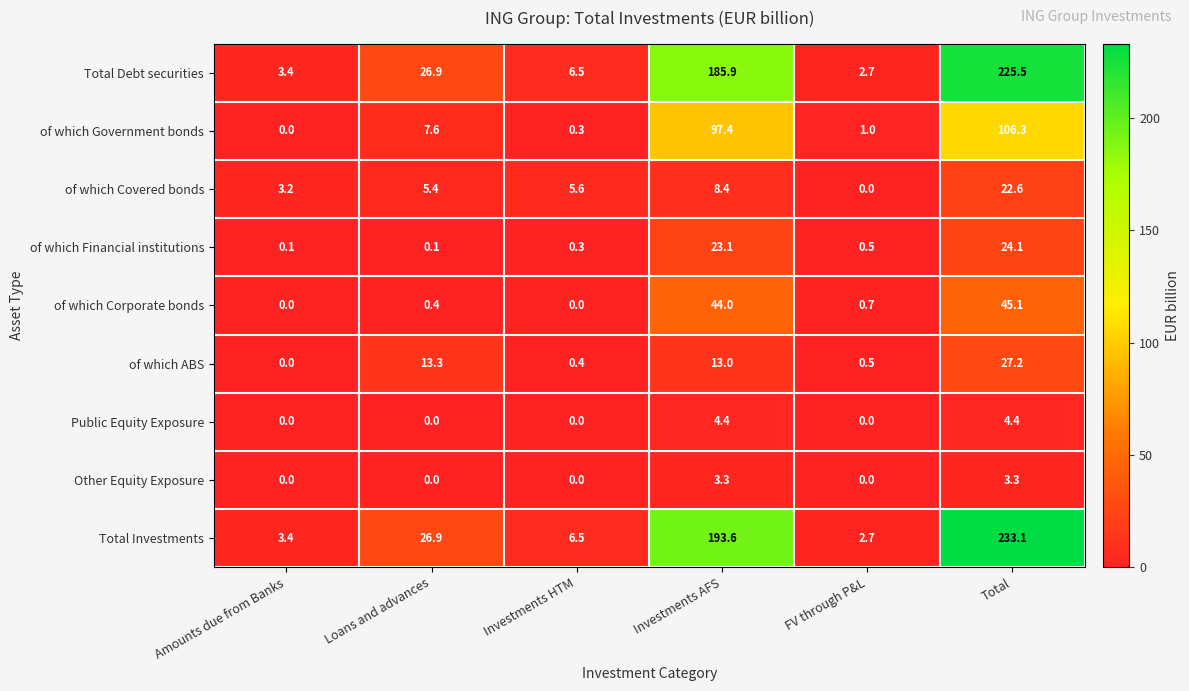

True or false: of which Financial institutions has a value of 23.1 at Investments AFS.

True